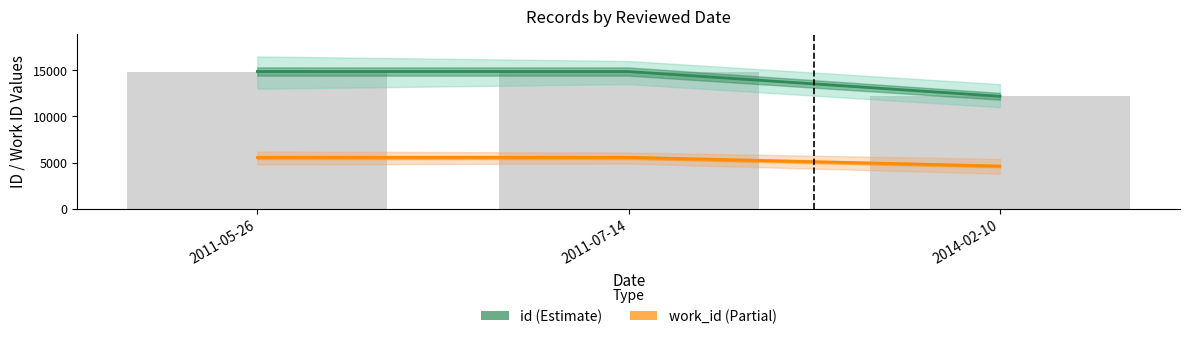

Which series changed the most between 2011-05-26 and 2011-07-14?

id